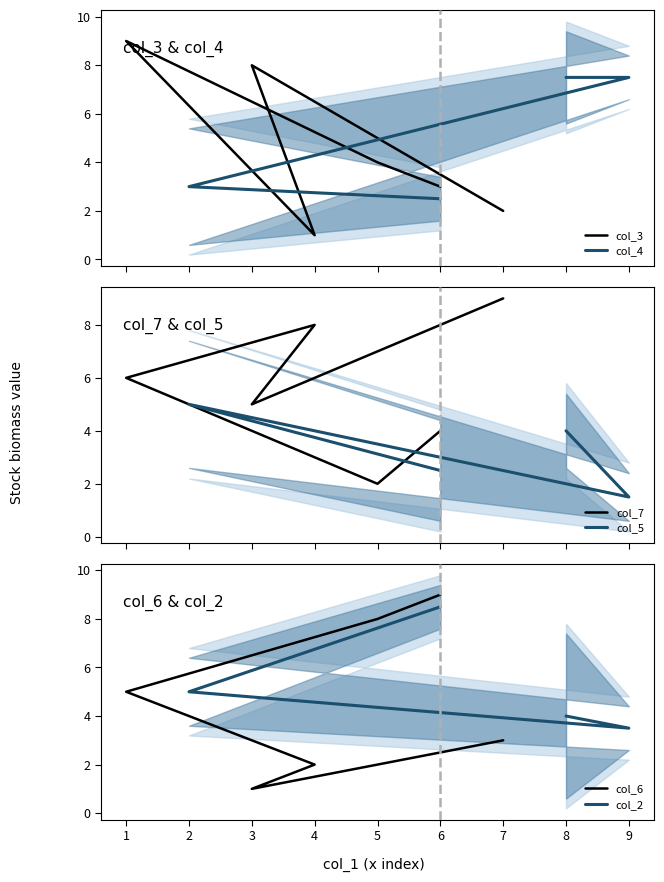

At which label is col_6 closest to 5?

1